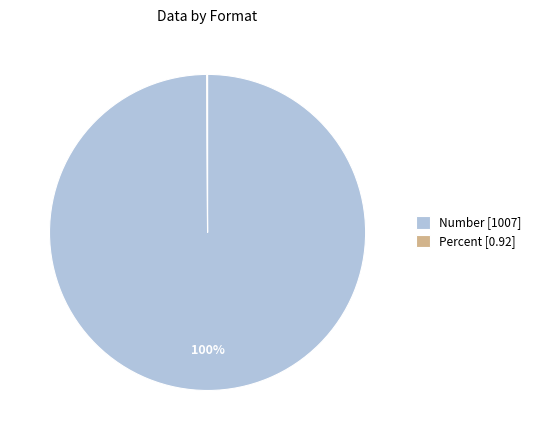

Is there a majority slice in this chart?

Yes